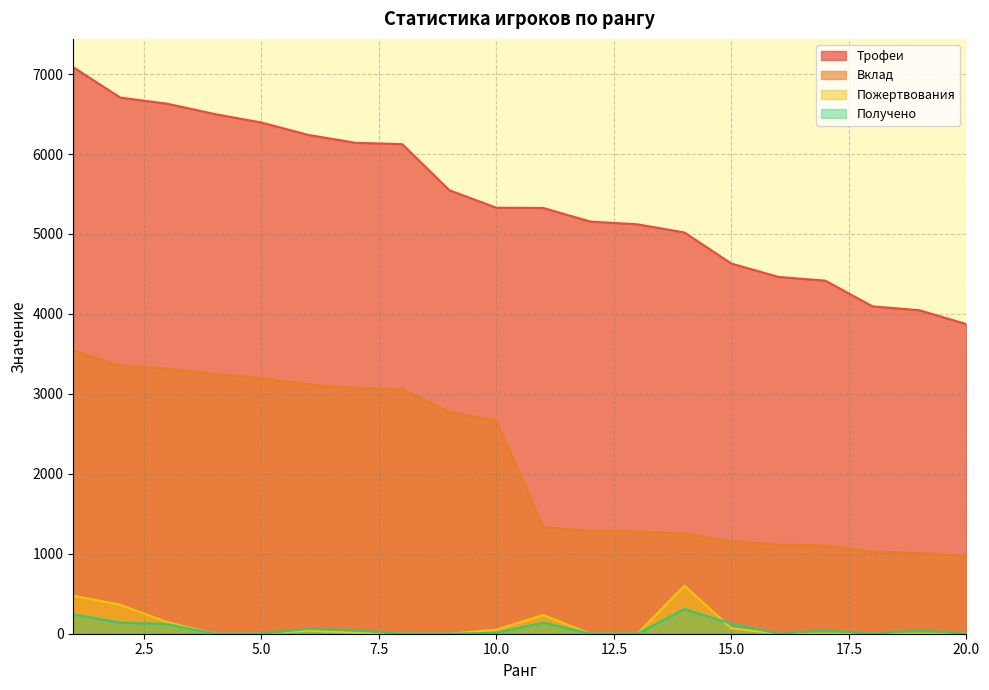

True or false: Получено and Трофеи intersect in this chart.

False